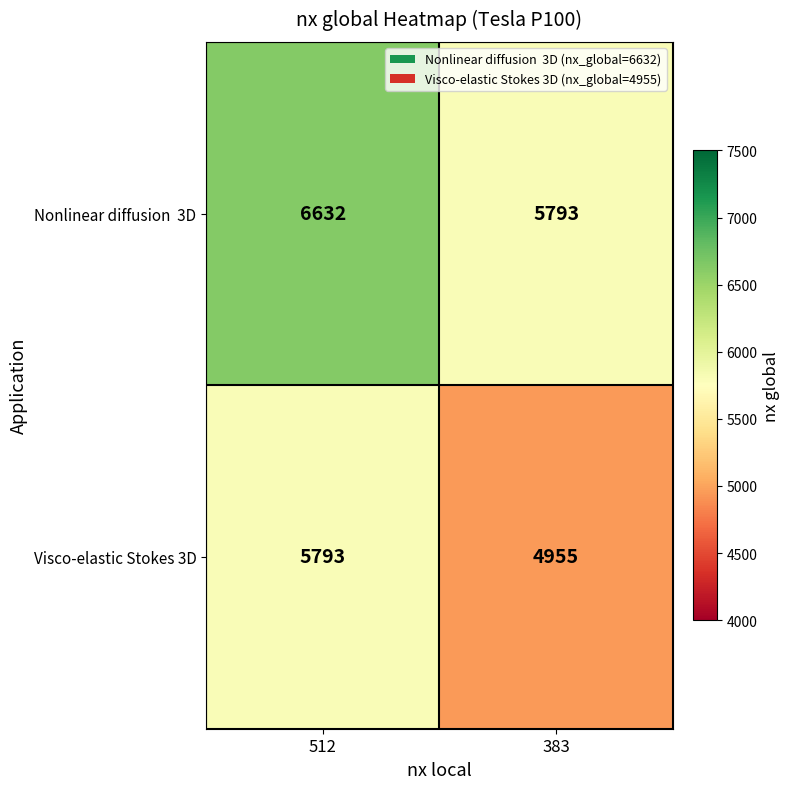

What is the difference between the highest and lowest values at 512?

839